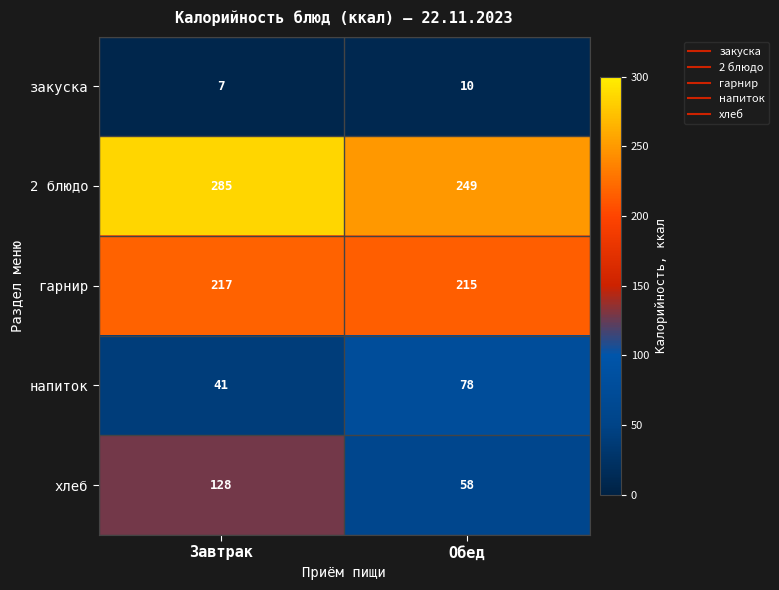

What is the sum of the хлеб values at Завтрак and Обед?

186